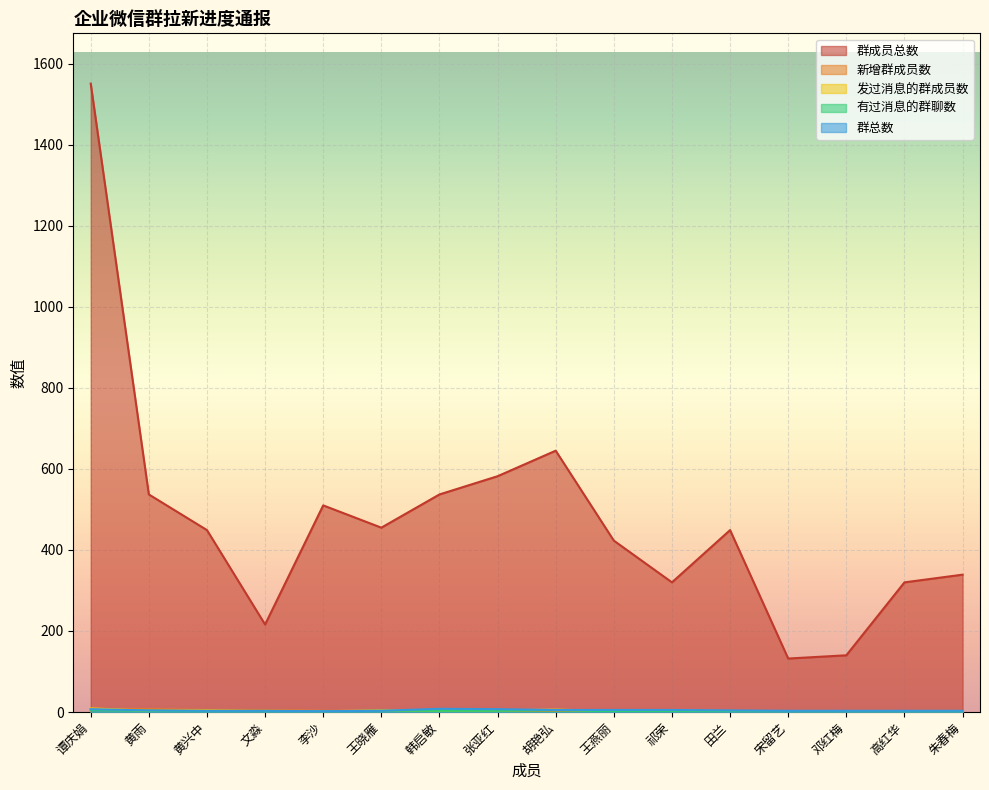

Which series has the largest range (max minus min)?

群成员总数